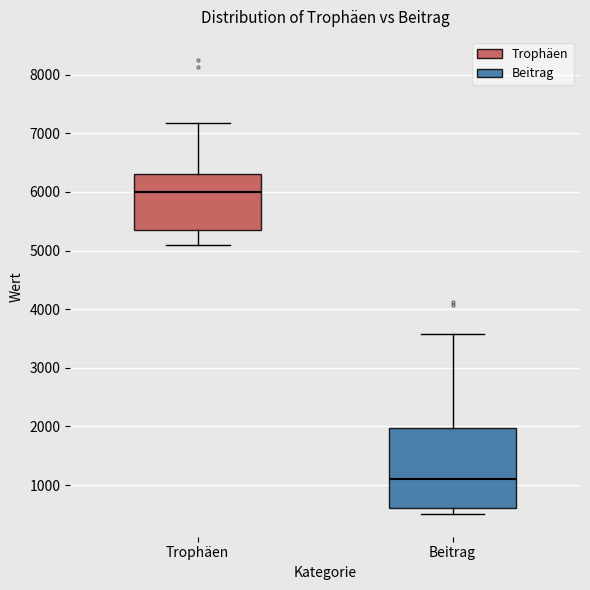

Reading left to right, read every box against the y-axis: the position of its median line, the range the box covers, and the ends of its whiskers. The values are not printed on the chart, so give them approximately, as read against the axis.

Trophäen: median 6000, box 5300 to 6300, whiskers 5100 to 7200
Beitrag: median 1100, box 600 to 2000, whiskers 500 to 3600